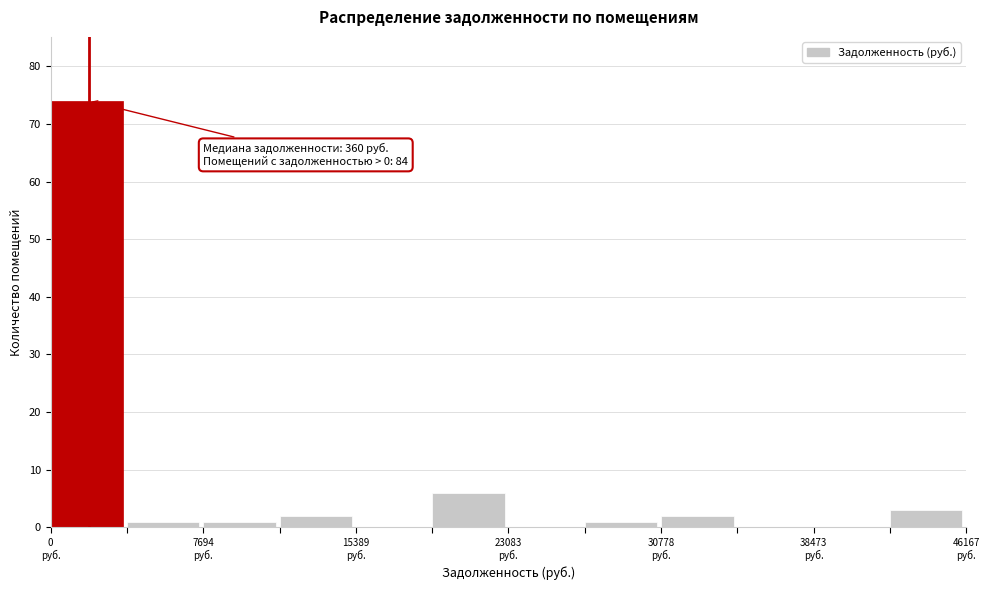

Read against the x-axis, roughly where is the centre of the tallest bar?

2000